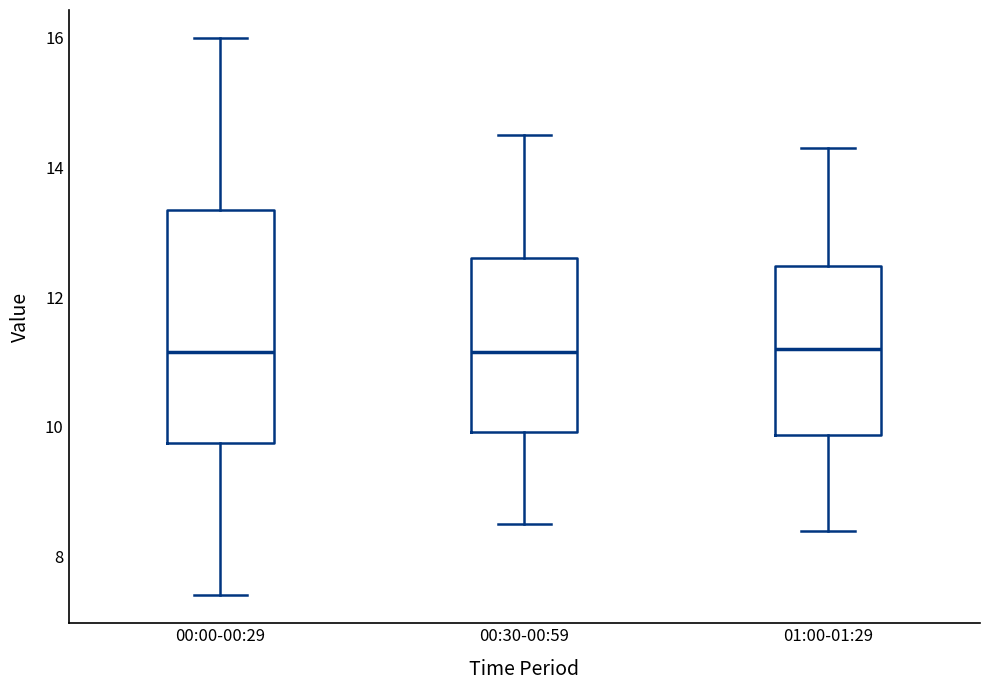

Reading left to right, transcribe this box plot: for each box, give where its median line is, the range the box spans, and where its two whiskers end, as read against the y-axis. The values are not printed on the chart, so give them approximately, as read against the axis.

00:00-00:29: median 11.2, box 9.8 to 13.4, whiskers 7.4 to 16.0
00:30-00:59: median 11.2, box 10.0 to 12.6, whiskers 8.6 to 14.6
01:00-01:29: median 11.2, box 9.8 to 12.4, whiskers 8.4 to 14.4